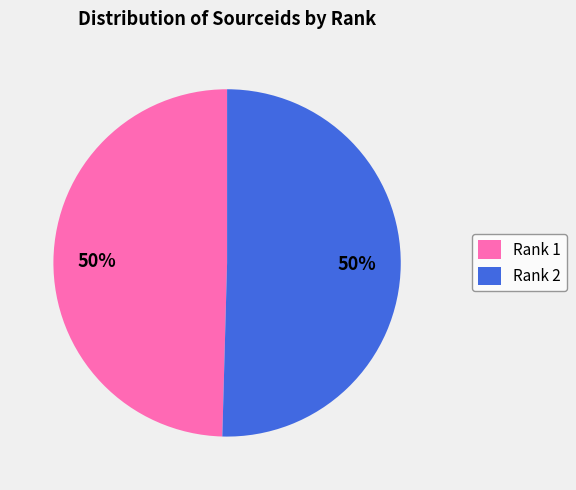

Count the number of slices in the pie.

2